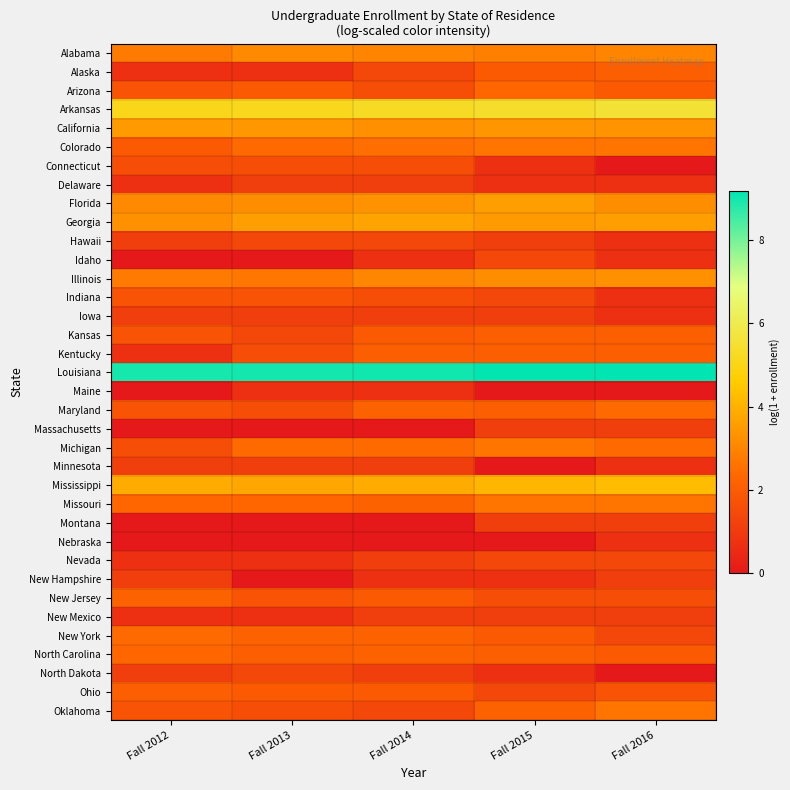

Rank the series at Fall 2016 from highest to lowest value.

Louisiana, Arkansas, Mississippi, Georgia, California, Illinois, Florida, Alabama, Colorado, Missouri, Oklahoma, Maryland, Michigan, Alaska, Kansas, Kentucky, Arizona, North Carolina, Ohio, New Jersey, Nevada, New York, Massachusetts, Montana, New Hampshire, New Mexico, Delaware, Hawaii, Idaho, Indiana, Iowa, Minnesota, Nebraska, Connecticut, Maine, North Dakota